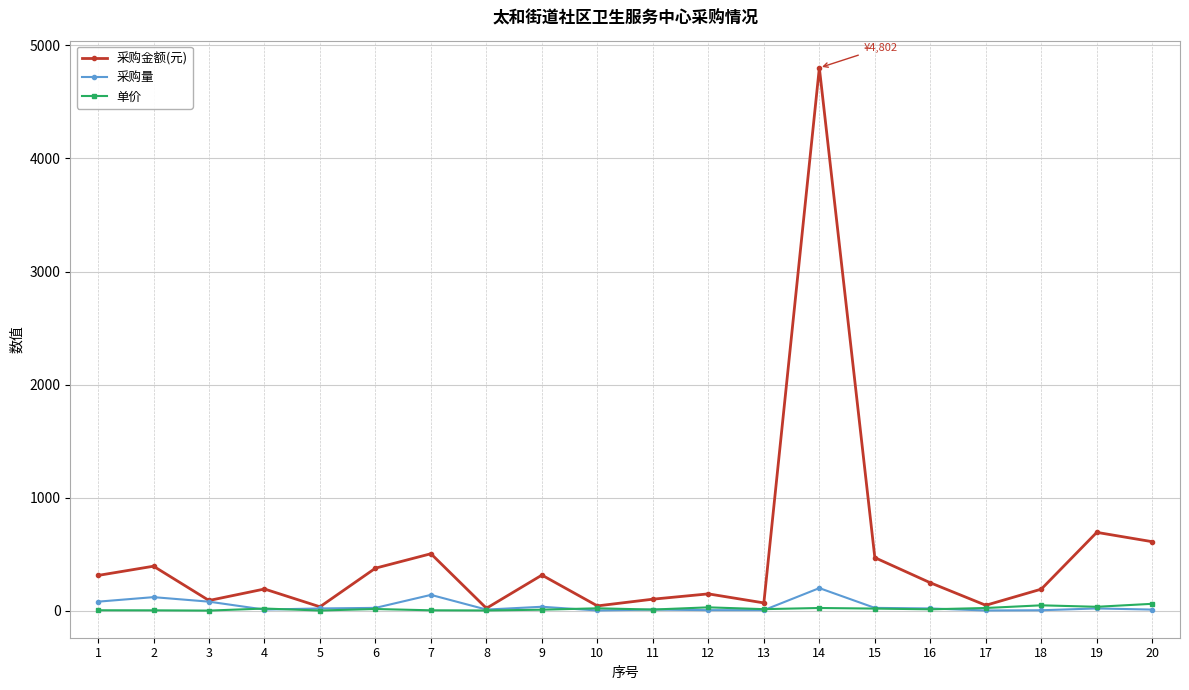

What is the difference between the second highest and minimum values in the 单价 series?

46.6